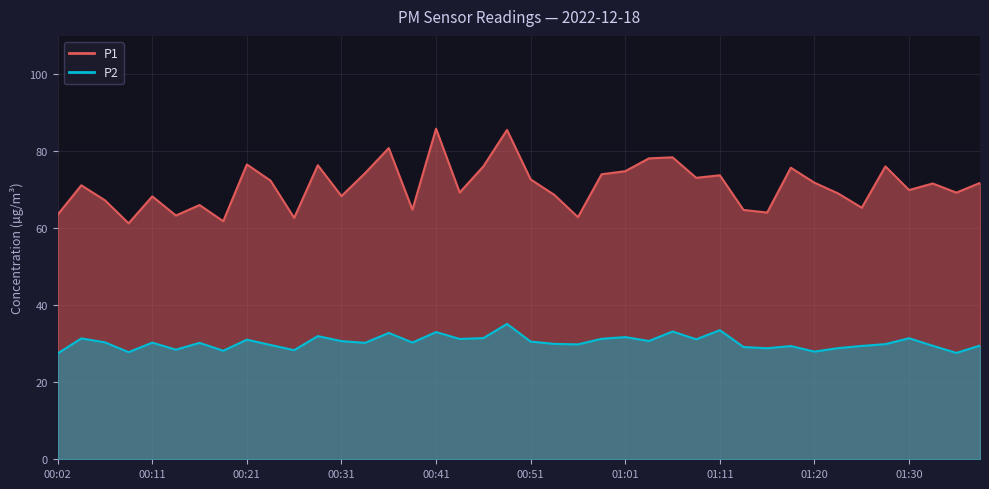

How many data points in P1 are above 71?

21